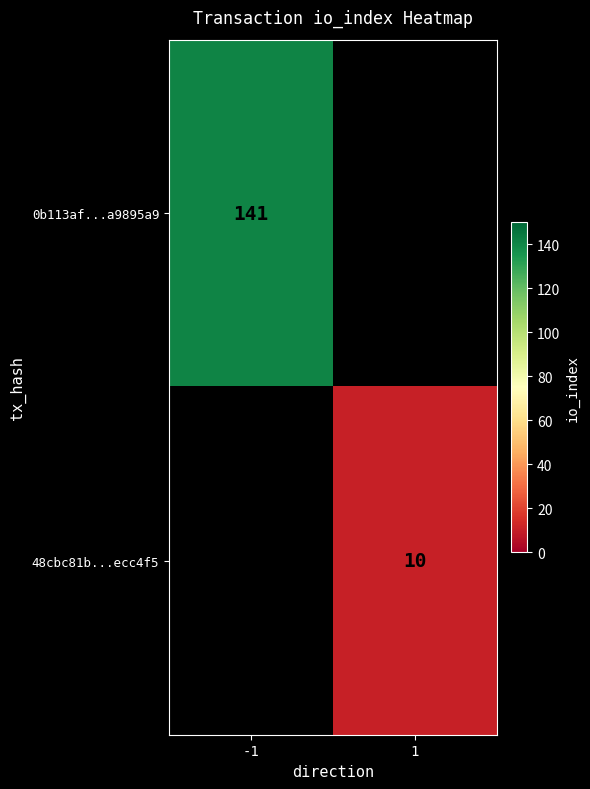

Between 1 and -1, which is larger?

-1